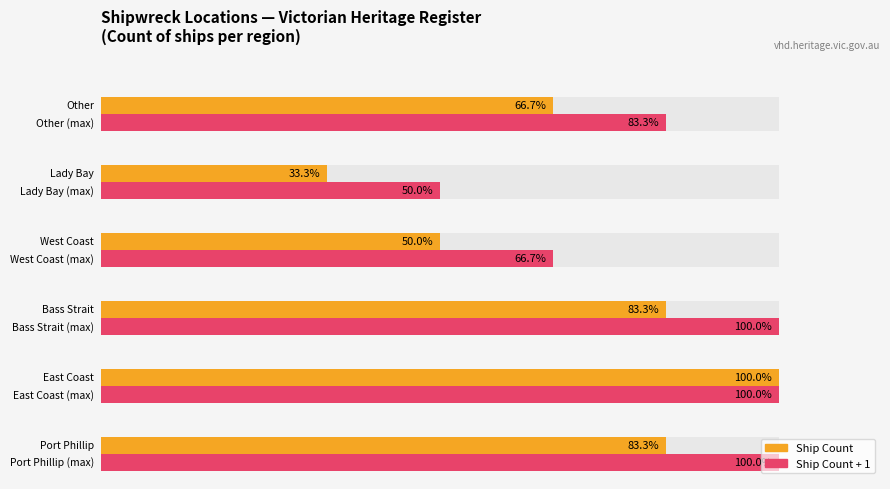

Approximately how many times larger is the value at Other compared to Lady Bay?

2.0